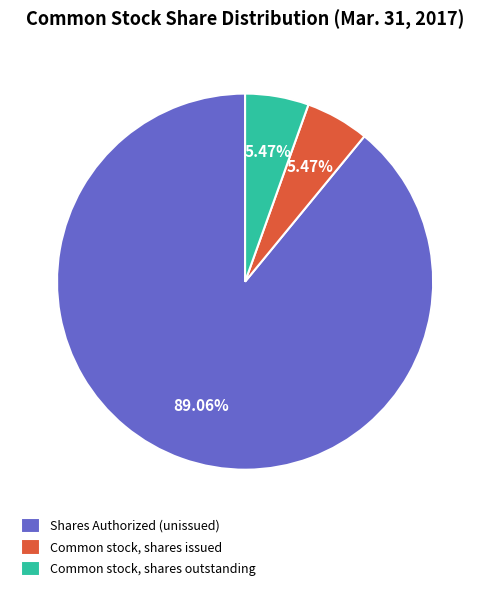

To the nearest percent, what percentage of the pie is Common stock, shares outstanding?

5%